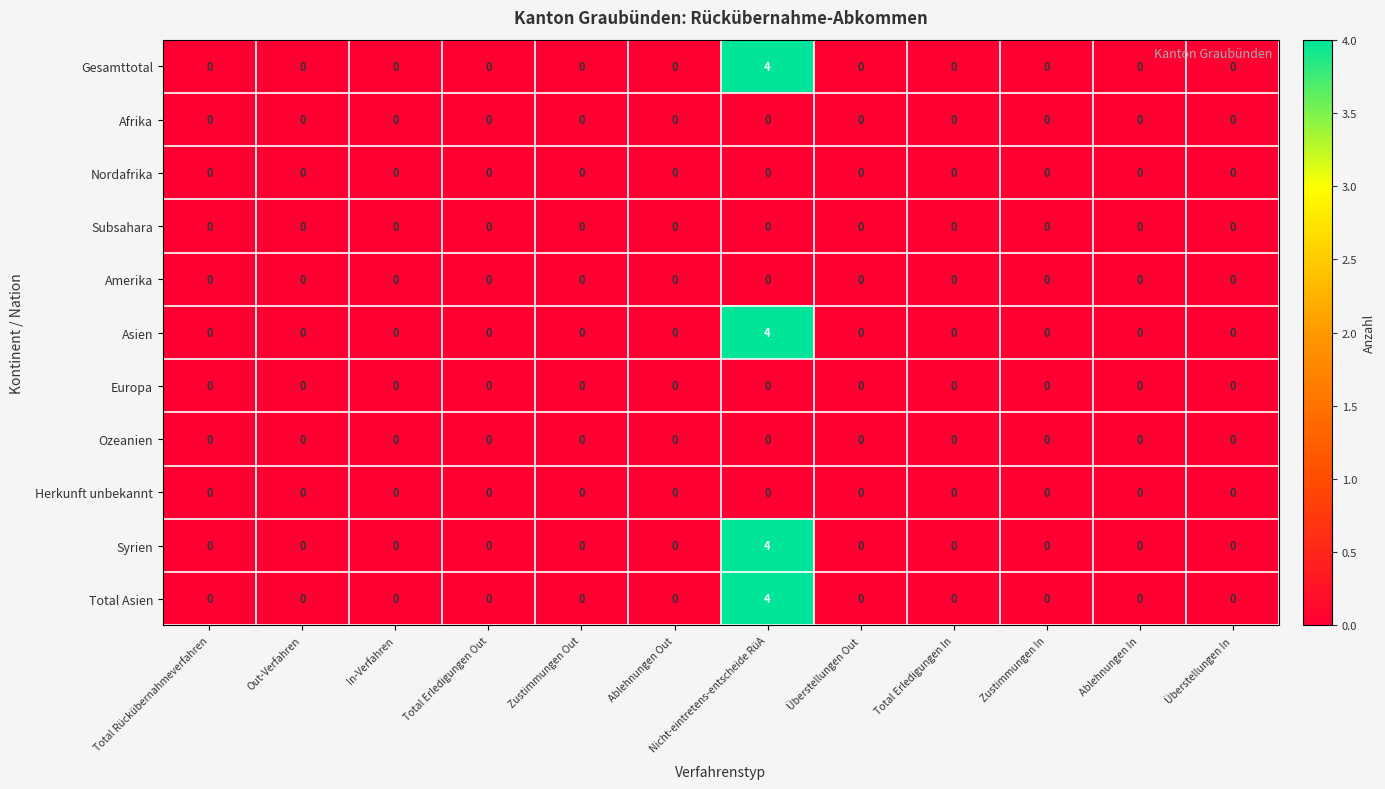

What is the greatest value displayed?

4